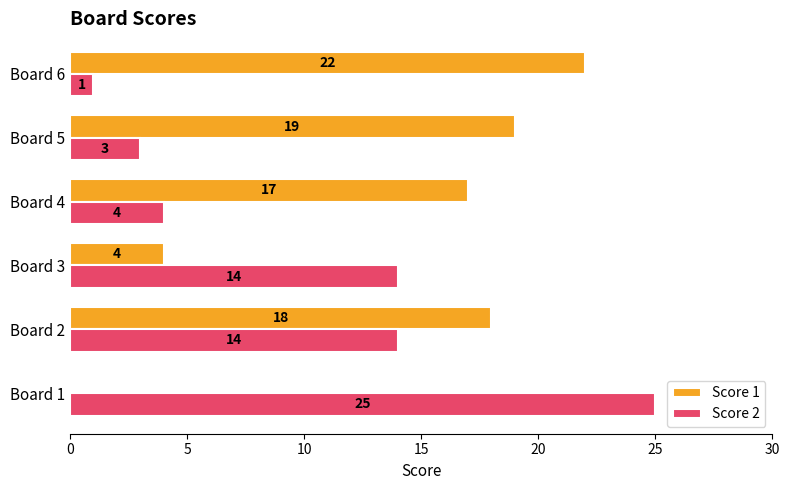

At which category is the sum across all series the highest?

Board 2